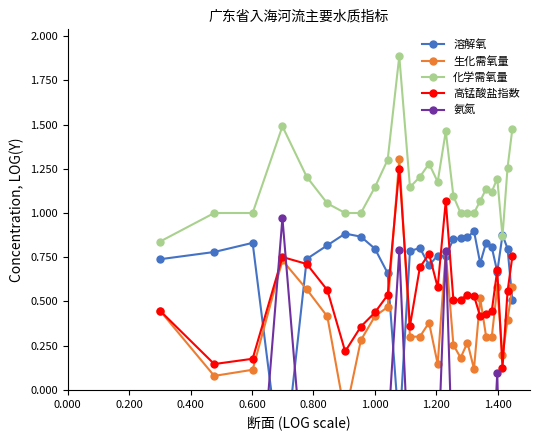

True or false: 化学需氧量 and 高锰酸盐指数 cross at least once.

False